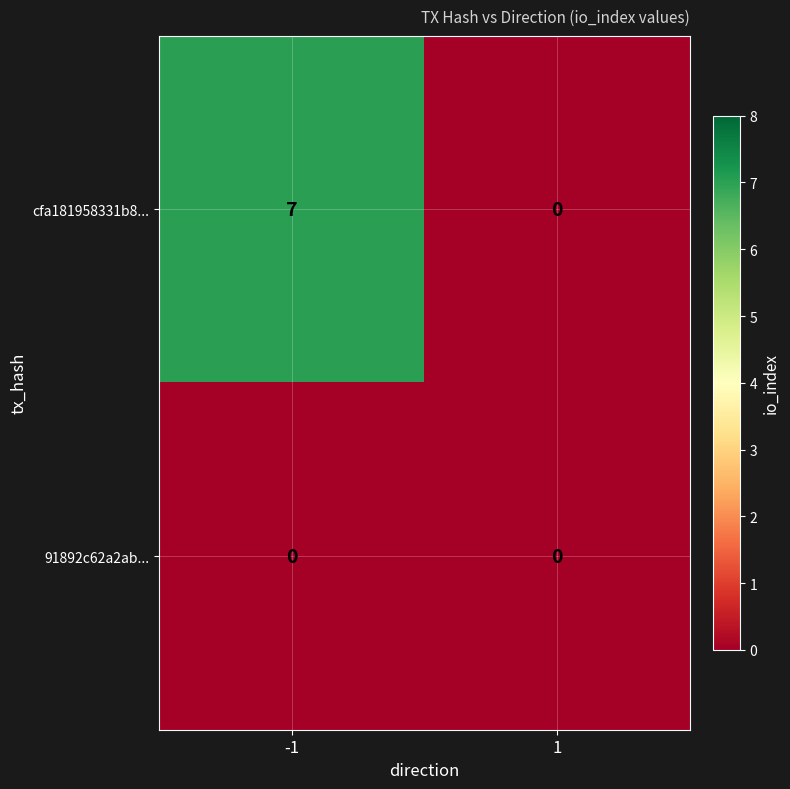

What is the sum of the cfa181958331b8... values at -1 and 1?

7